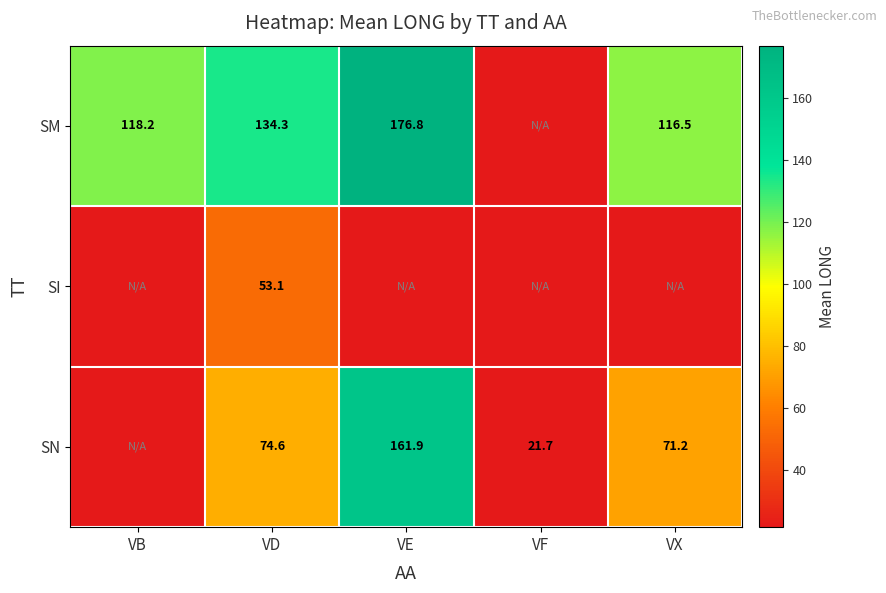

List the series in order of their overall mean, lowest first.

SI, SN, SM